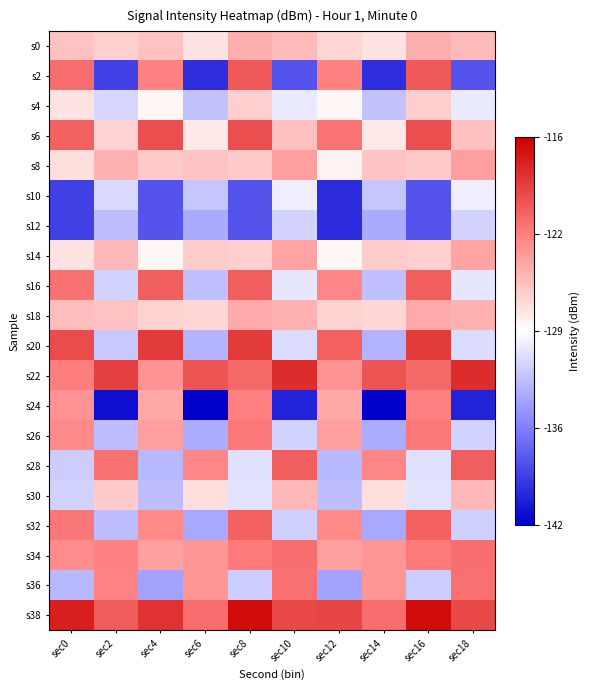

Which series has the largest total across all categories?

s38